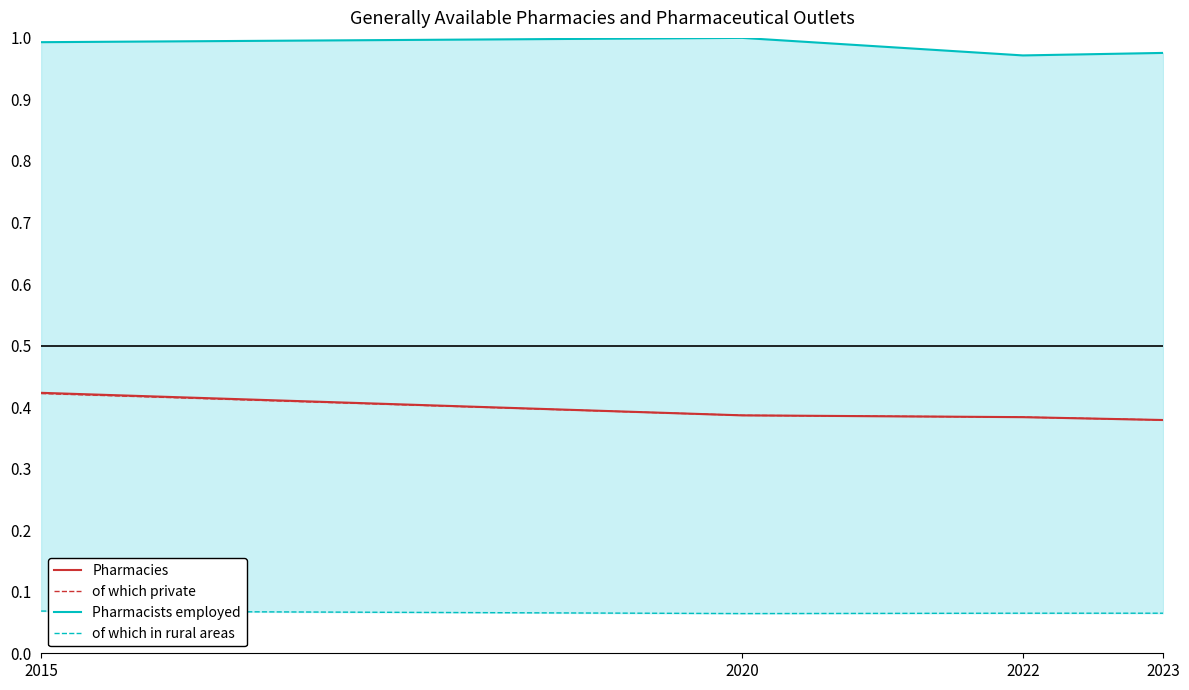

What are all the series names shown in the legend?

Pharmacies, of which private, Pharmacists employed, of which in rural areas